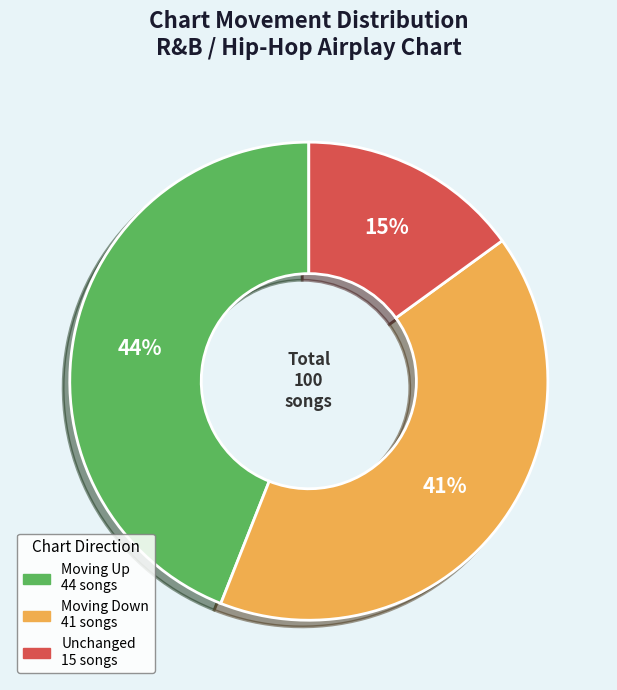

How many segments does this pie chart have?

3